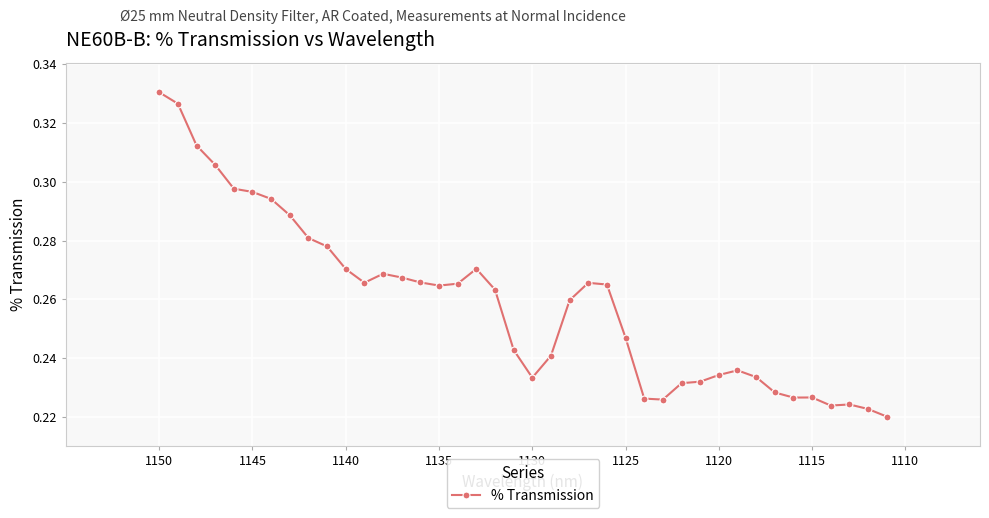

Count the values in the range 0 to 1.

40